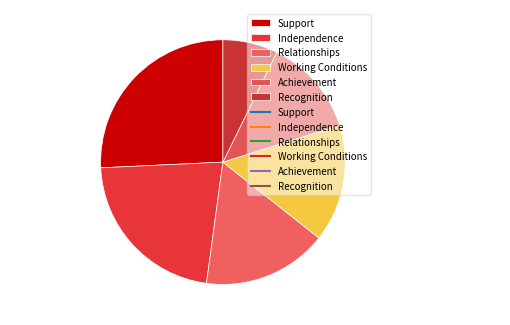

To the nearest percent, what is the average slice percentage?

17%